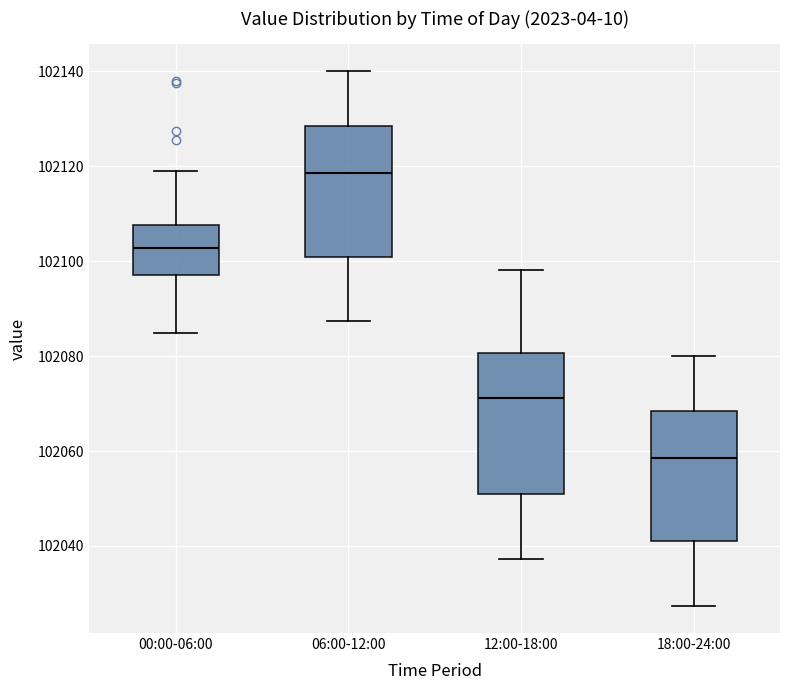

Reading left to right, read every box against the y-axis: the position of its median line, the range the box covers, and the ends of its whiskers. The values are not printed on the chart, so give them approximately, as read against the axis.

00:00-06:00: median 102102, box 102098 to 102108, whiskers 102084 to 102120
06:00-12:00: median 102118, box 102100 to 102128, whiskers 102088 to 102140
12:00-18:00: median 102072, box 102050 to 102080, whiskers 102038 to 102098
18:00-24:00: median 102058, box 102040 to 102068, whiskers 102028 to 102080